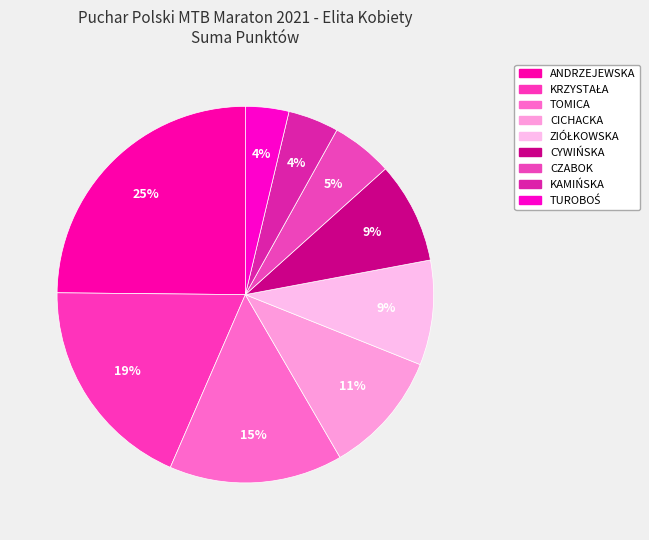

Approximately how many times larger is the value at CYWIŃSKA compared to TUROBOŚ?

2.3